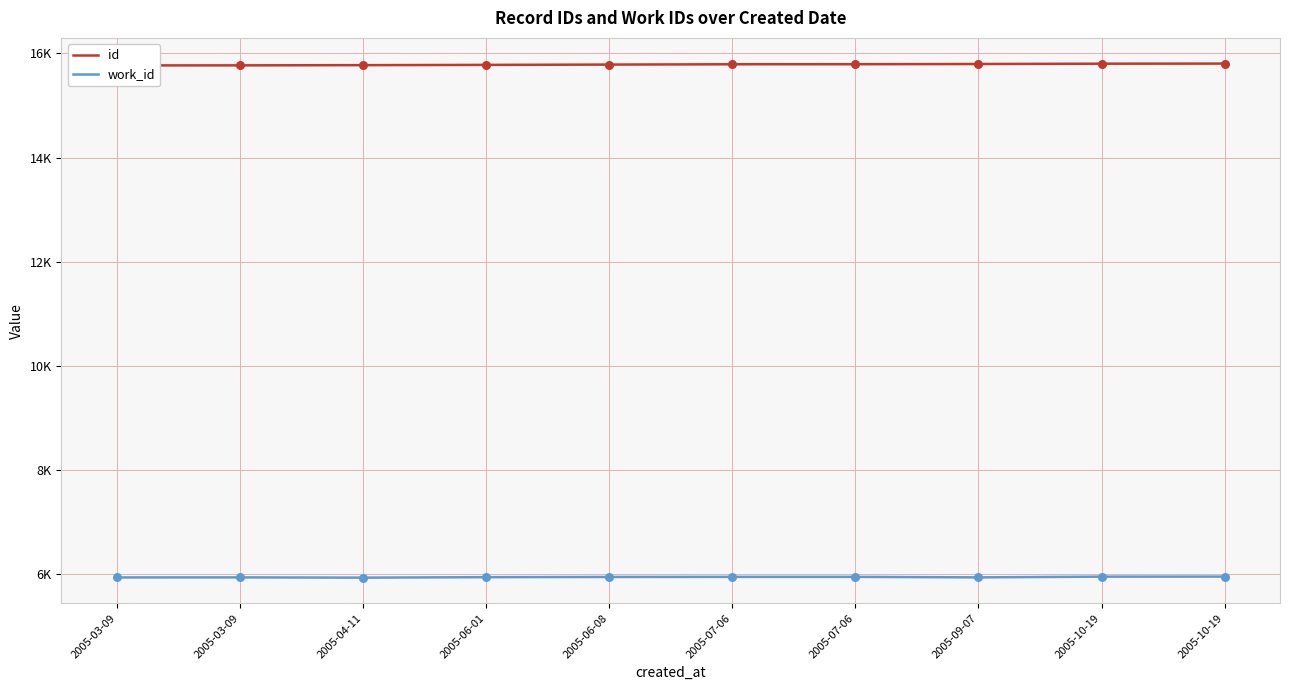

Which series has the largest total across all categories?

id